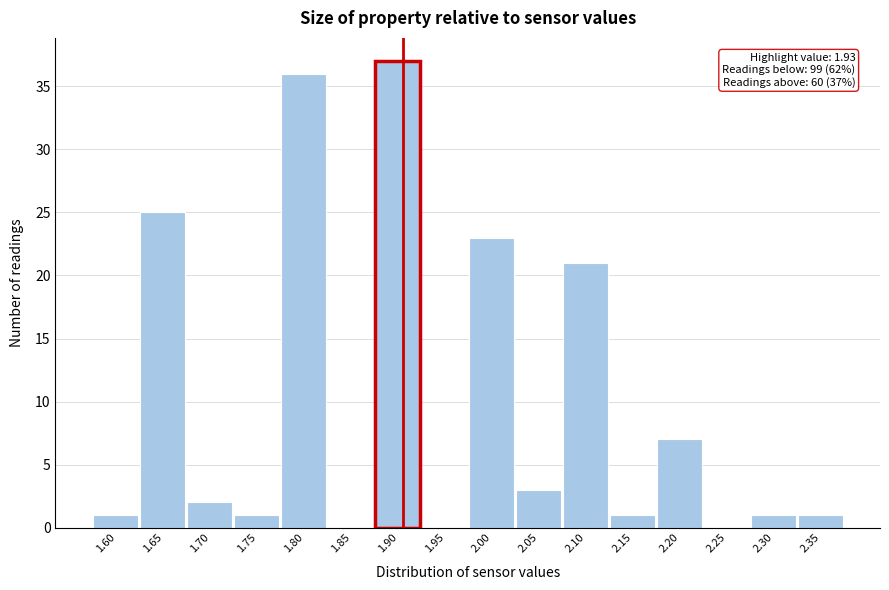

Reading left to right, what are all the values shown in this chart?

1.60=1	1.65=25	1.70=2	1.75=1	1.80=36	1.85=0	1.90=37	1.95=0	2.00=23	2.05=3	2.10=21	2.15=1	2.20=7	2.25=0	2.30=1	2.35=1